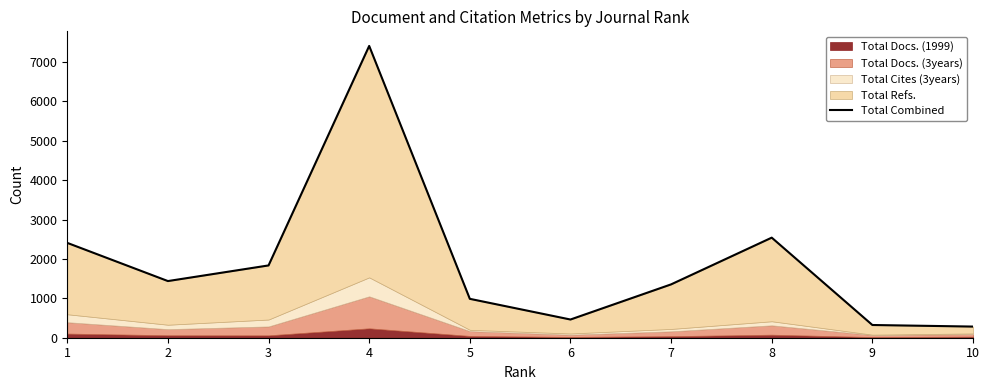

The chart shows a value of 987 at 5. True or false?

True